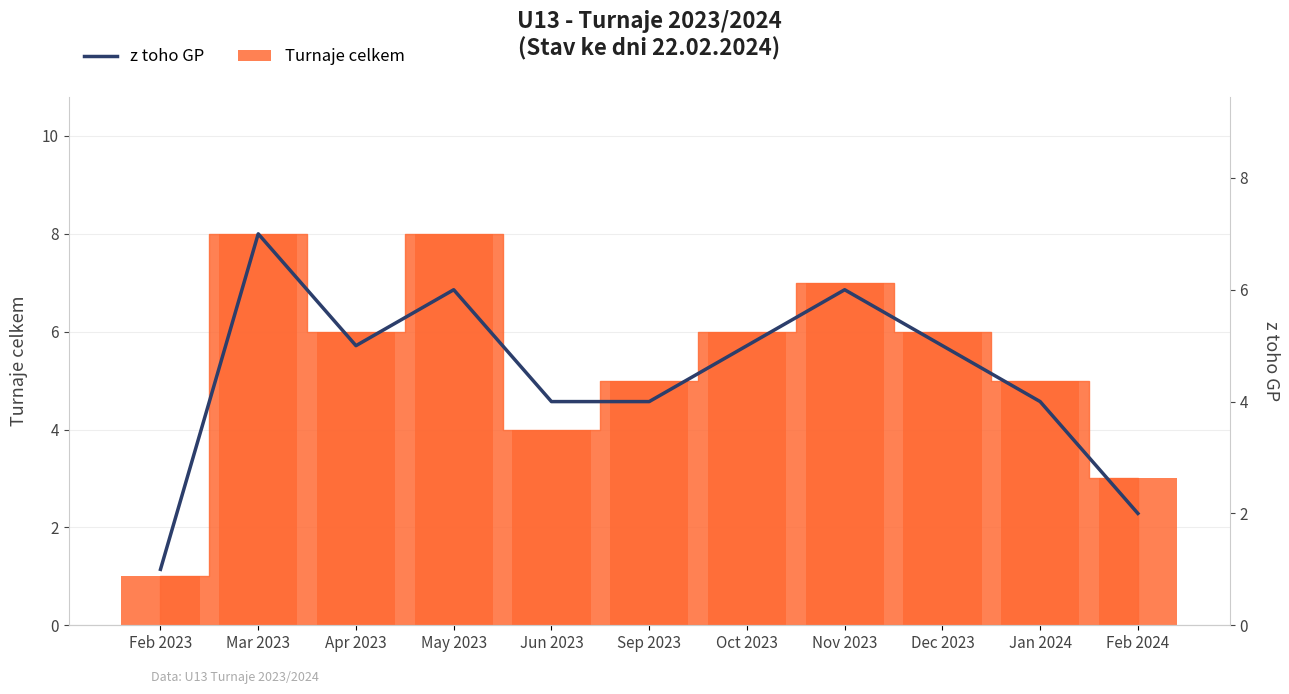

How many values exceed 5?

3